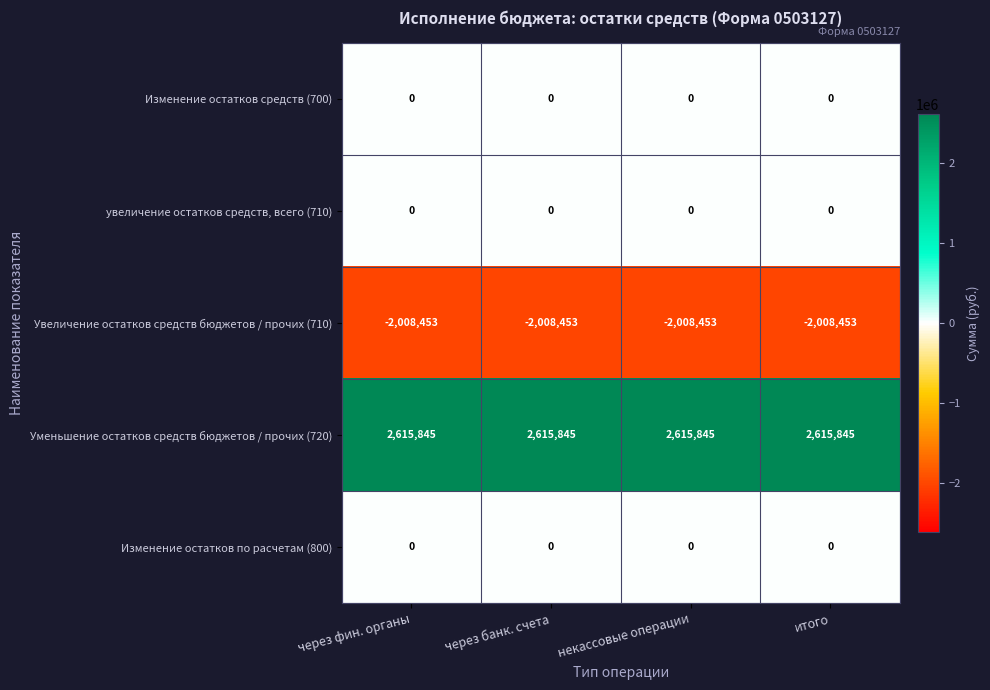

What is the difference between the highest and lowest values at некассовые операции?

4624298